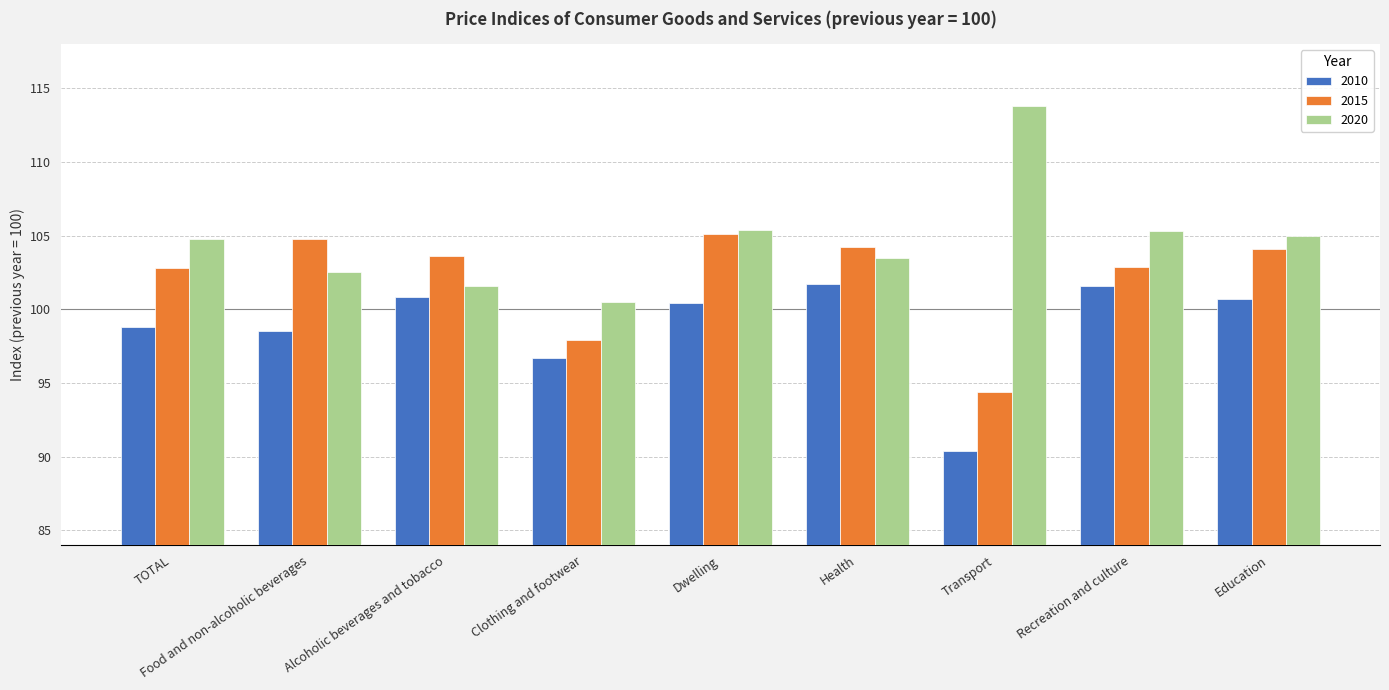

What is the label of the 3rd bar from the right?

Transport